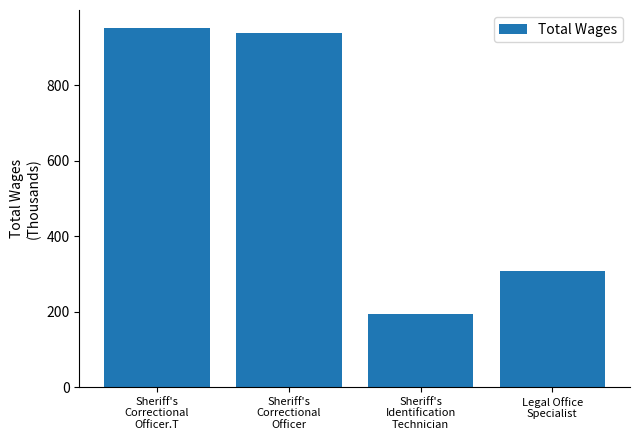

What is the label of the 3rd bar from the left?

Sheriff's
Identification
Technician